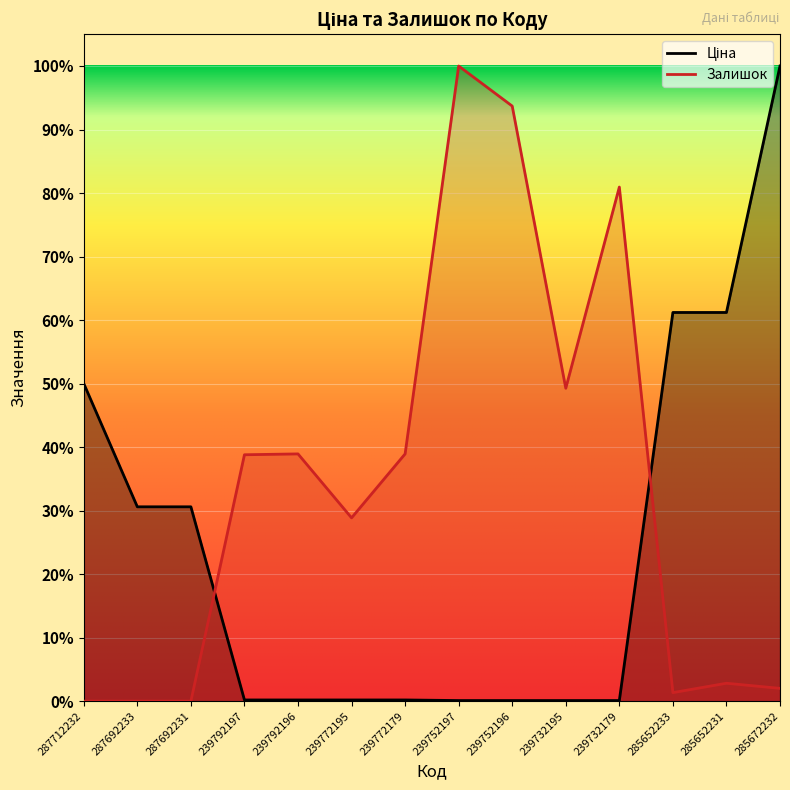

How many lines are shown in the chart?

2